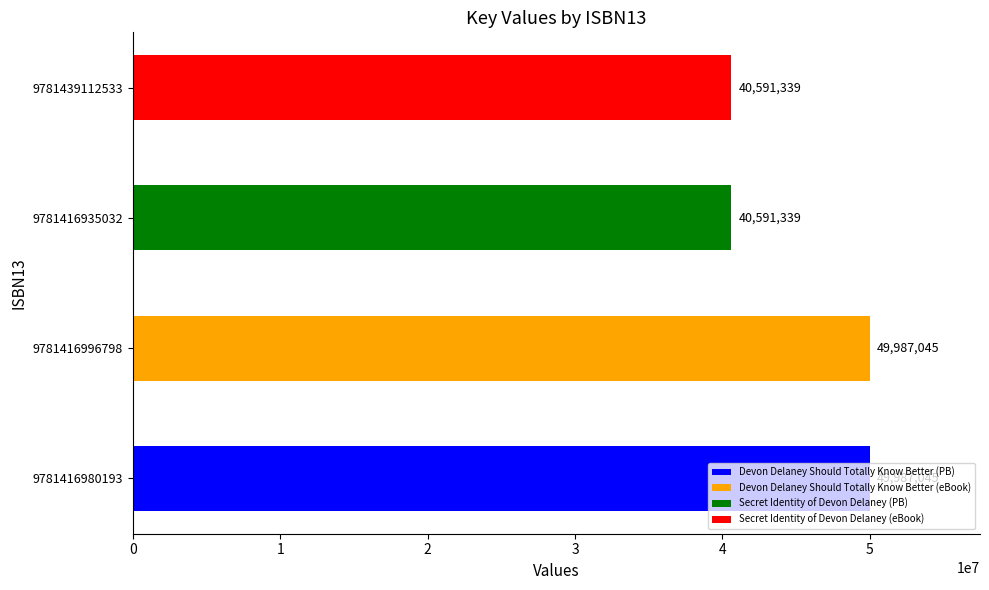

Count the values in the range 40591339 to 49987045.

4